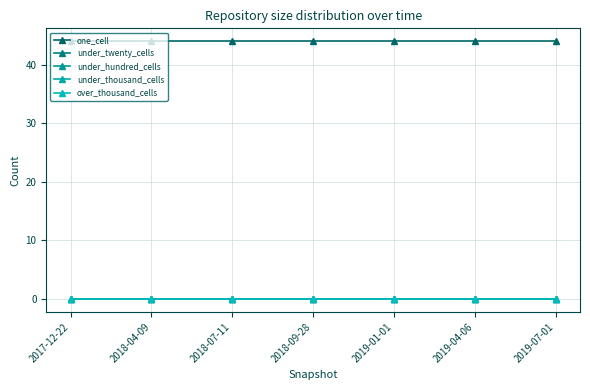

True or false: one_cell and under_thousand_cells cross at least once.

False